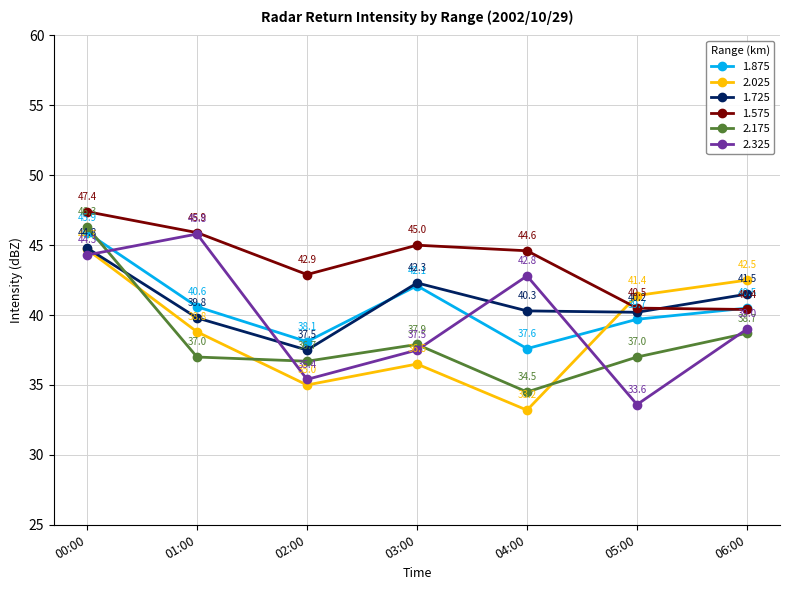

Which series has the largest range (max minus min)?

2.325